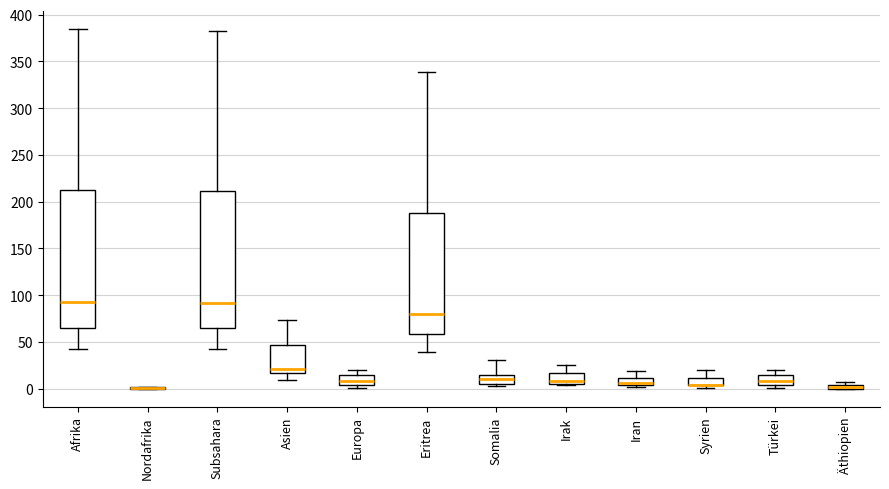

Where is the lower edge of the box for Afrika on the y-axis? The values are not printed on the chart, so give them approximately, as read against the axis.

65